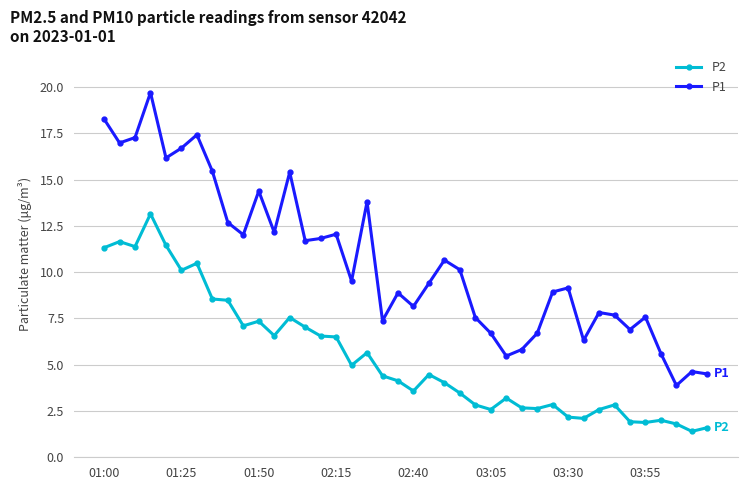

At how many categories does at least one series exceed 11?

17